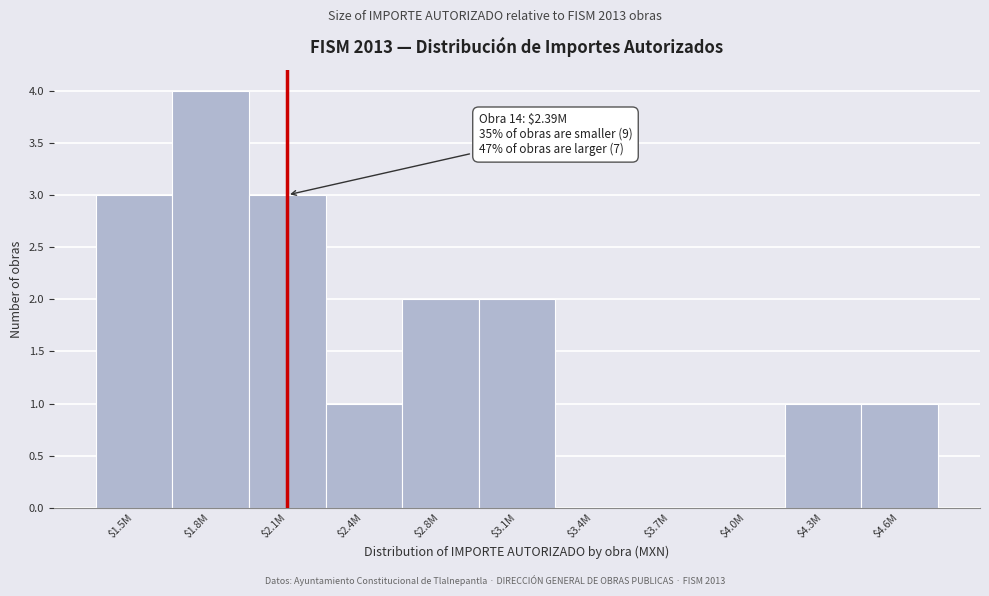

True or false: the data shows -2 at $3.7M.

False